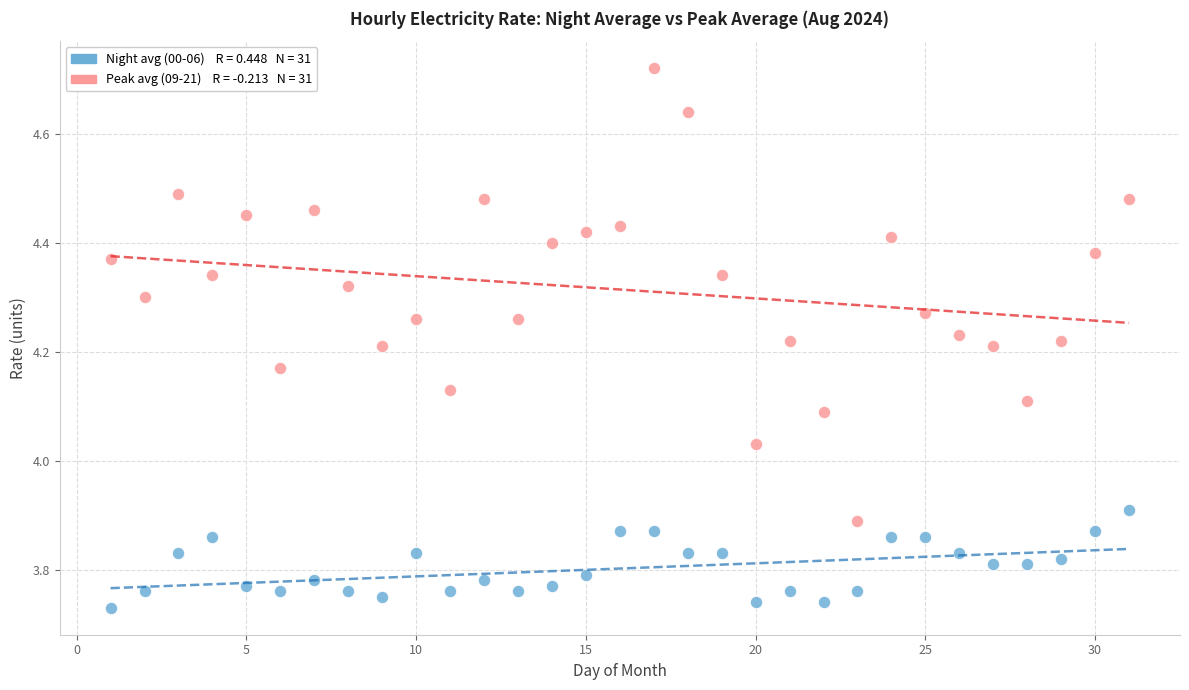

Across all data points, what is the range of Y values (max minus min)?

1.0